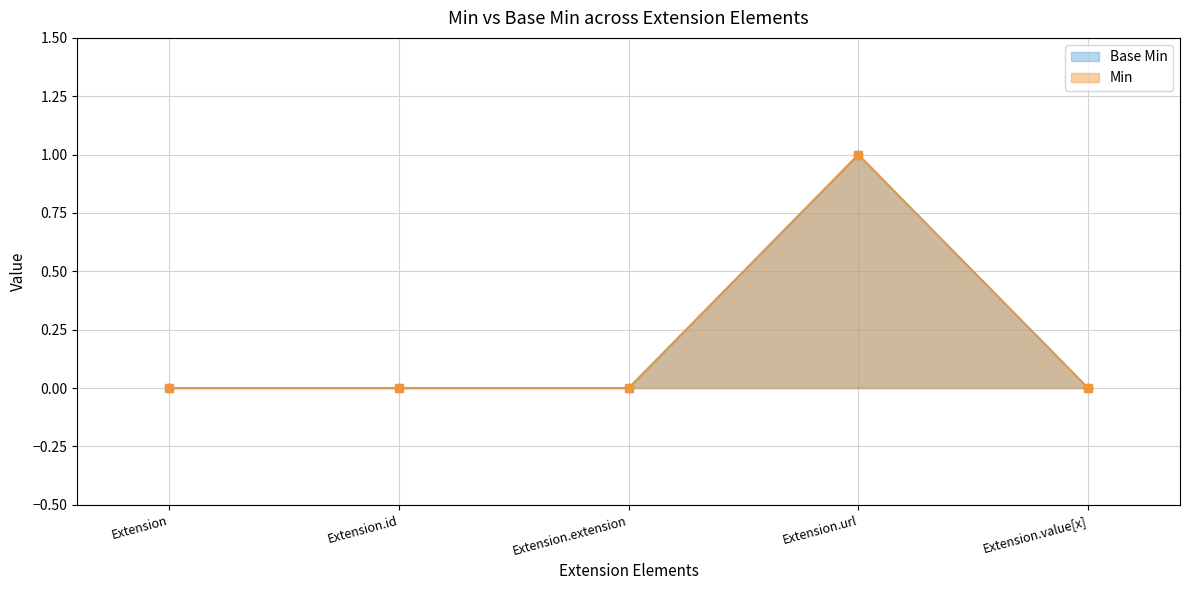

True or false: Base Min has more than 1 interior local peaks.

False